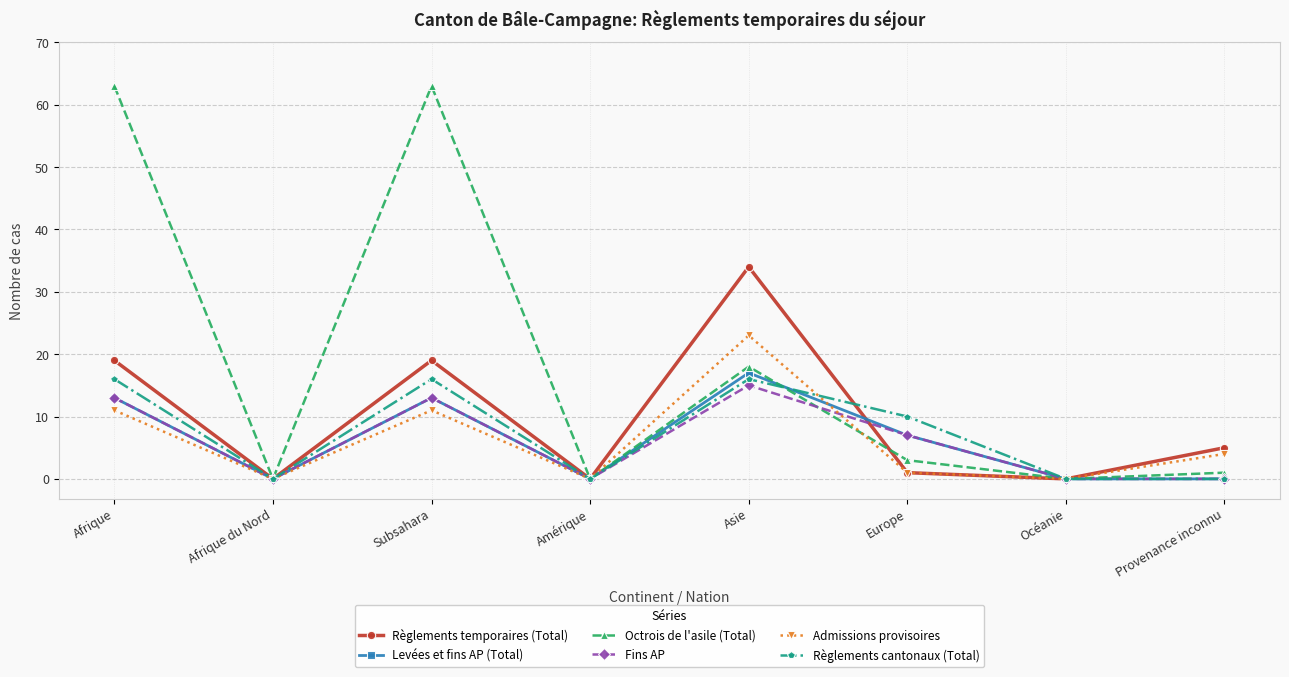

Where is Règlements cantonaux (Total) nearest to the value 8?

Europe